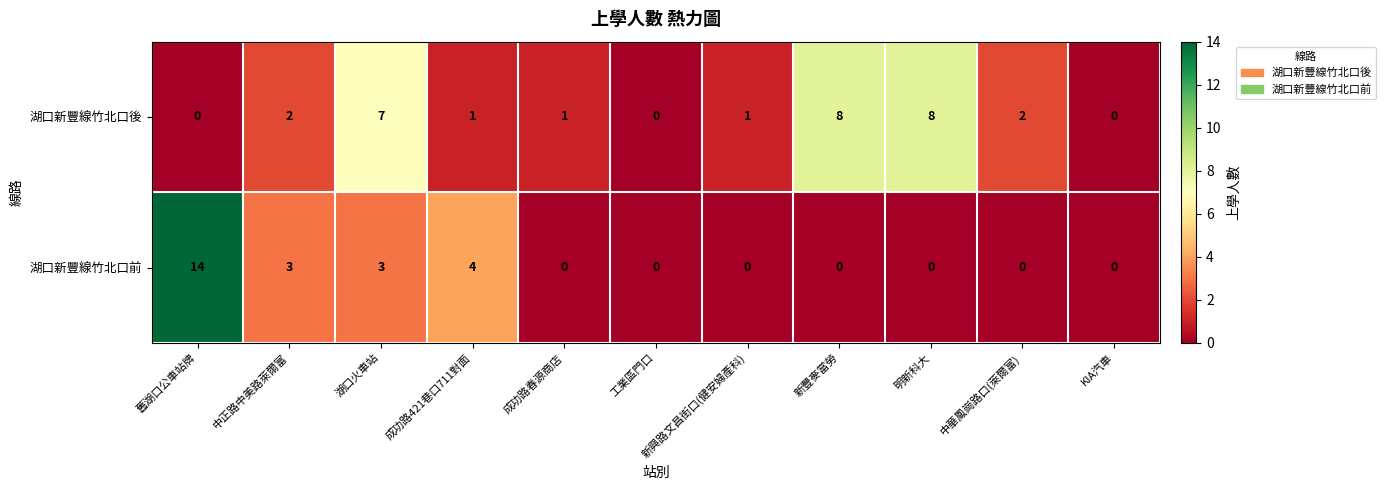

True or false: 湖口新豐線竹北口前 has a value of 3 at 中正路中美路萊爾富.

True